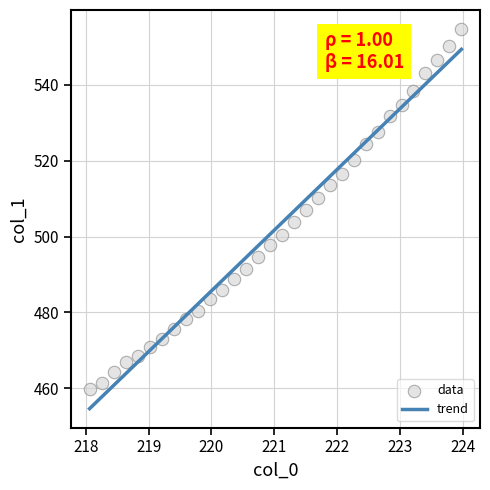

What is the range of Y values (max minus min)?

95.0